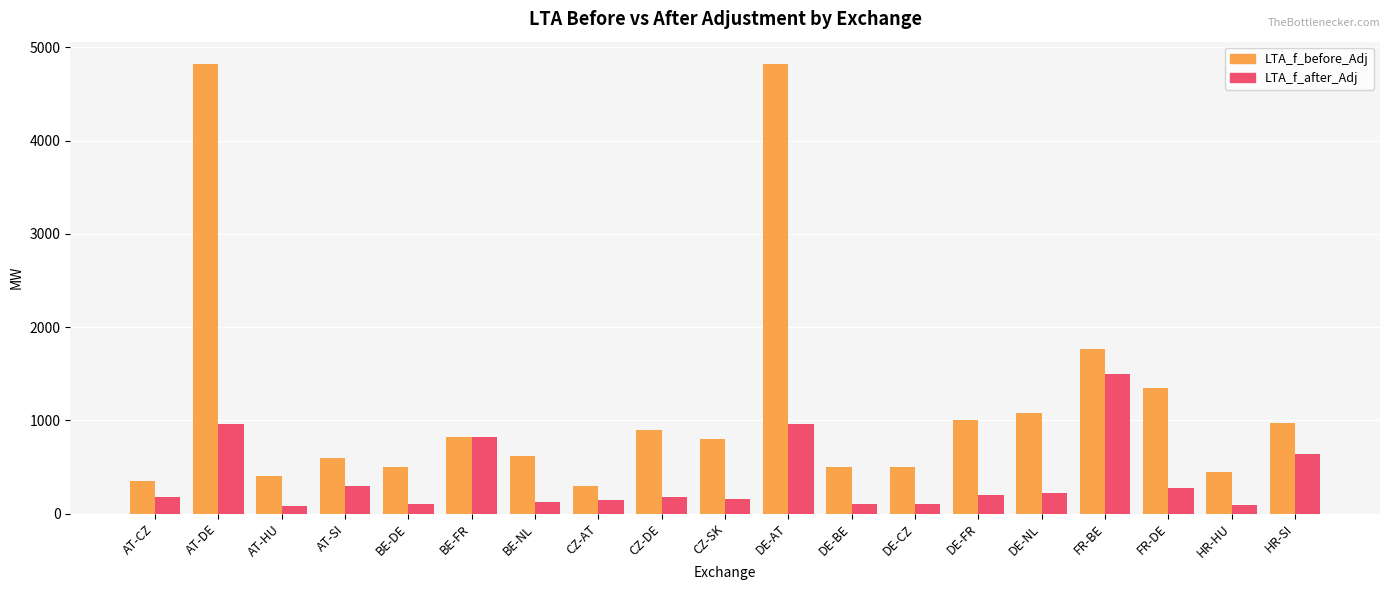

List the series in order of their overall mean, lowest first.

LTA_f_after_Adj, LTA_f_before_Adj